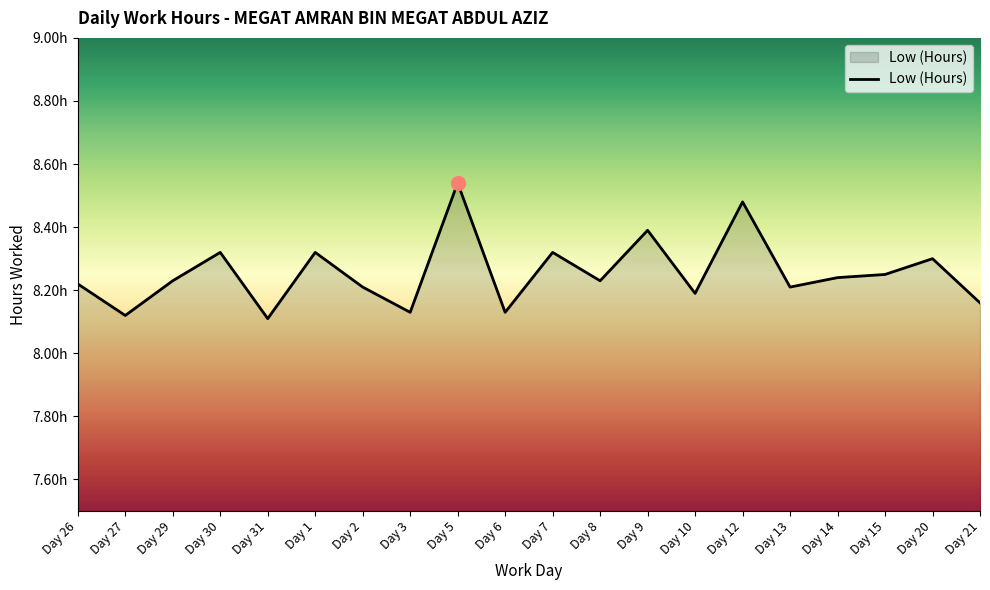

Which has a higher value, Day 10 or Day 21?

Day 10